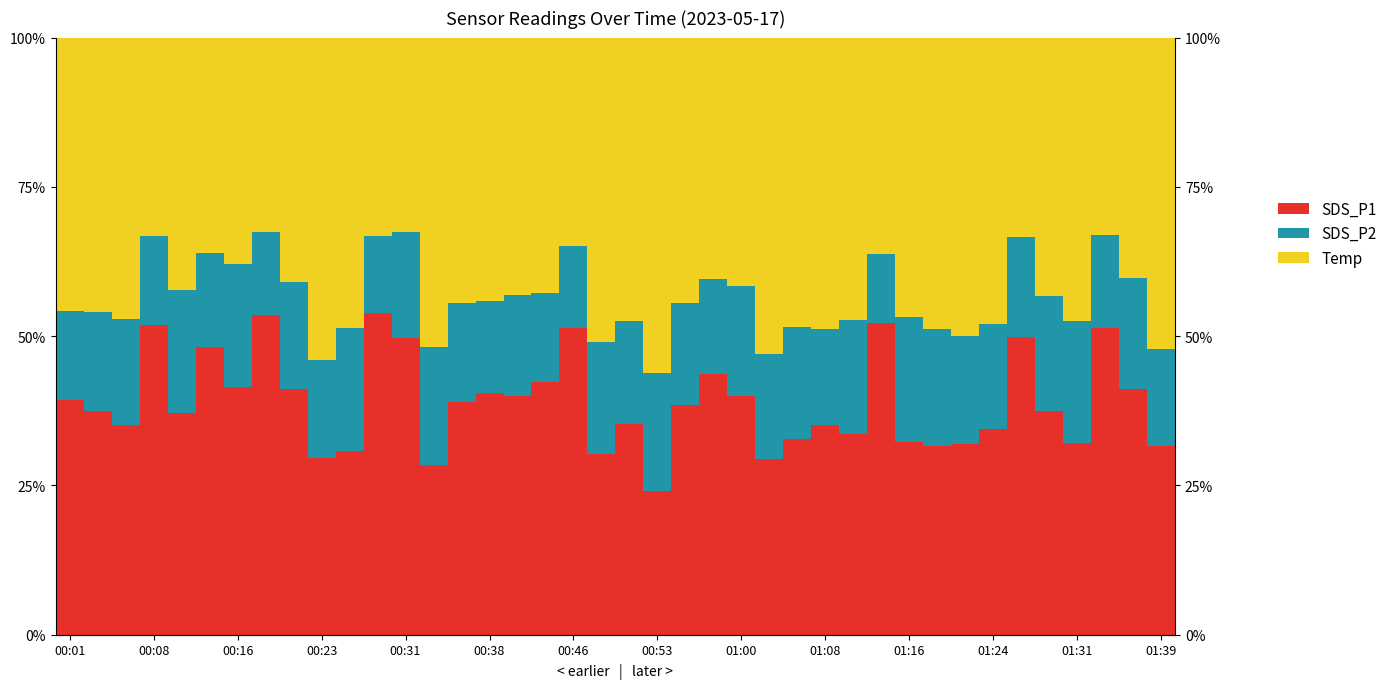

What are all the series names shown in the legend?

SDS_P1, SDS_P2, Temp